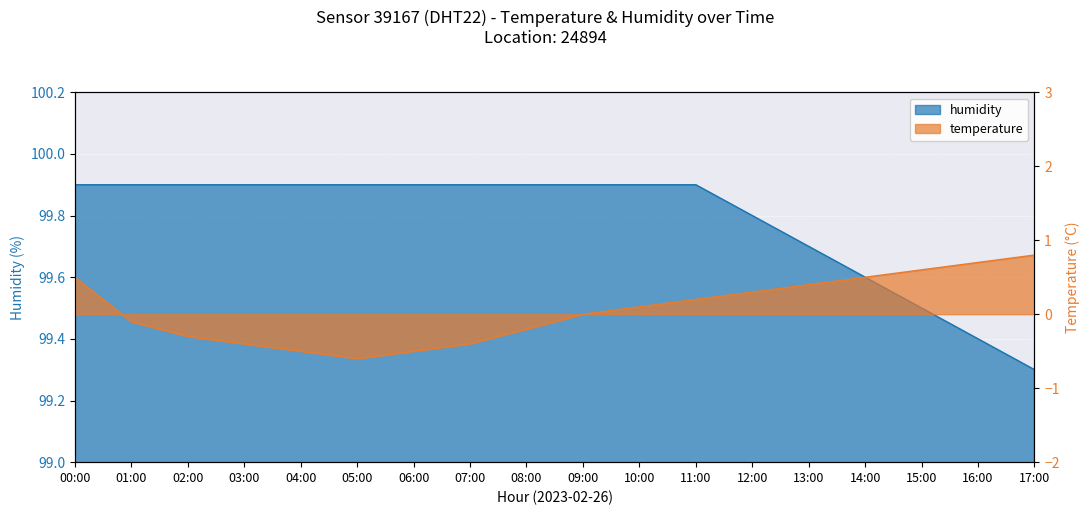

Is it true that humidity equals 99.9 at 07:00?

True